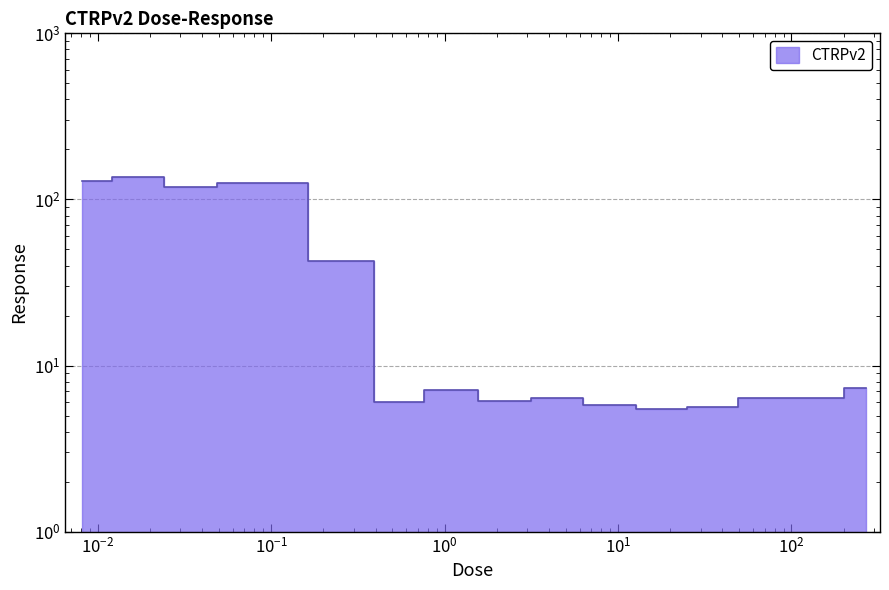

What is the value of the 4th point from the left?

124.8